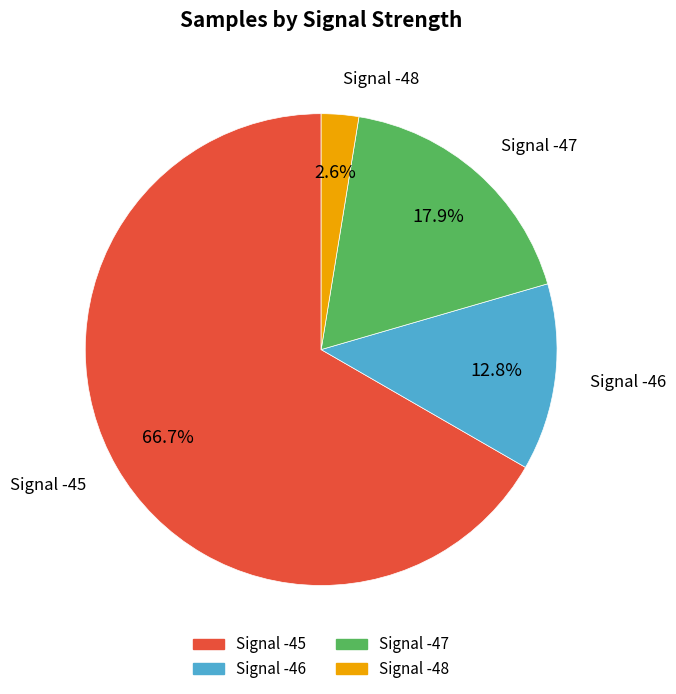

Combined, do Signal -46 and Signal -48 account for over 50%?

No